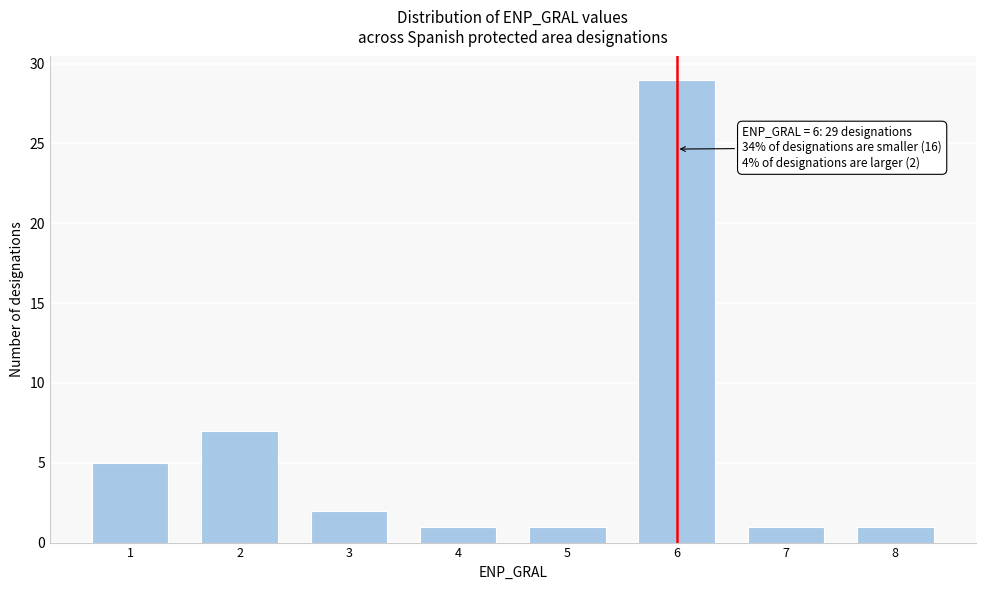

Reading right to left, transcribe all the data shown in this chart.

1	1	29	1	1	2	7	5